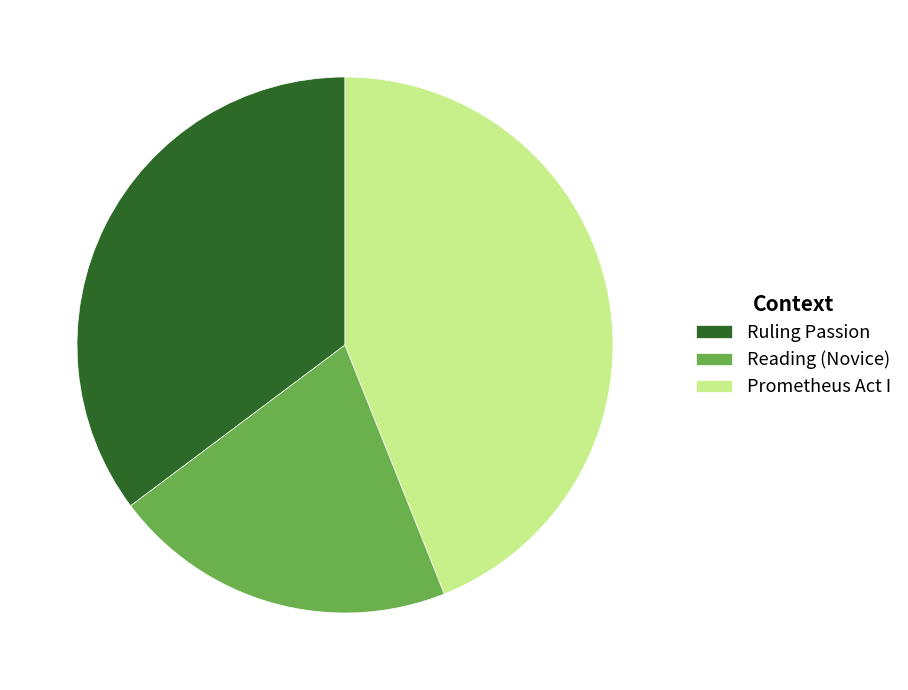

Rank the categories by value from highest to lowest.

Prometheus Act I, Ruling Passion, Reading (Novice)